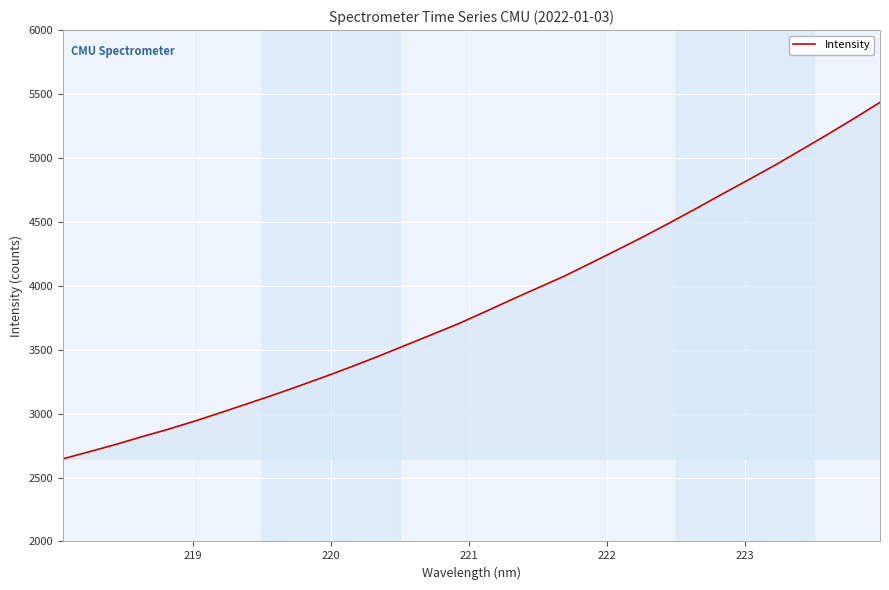

How many lines are shown in the chart?

1